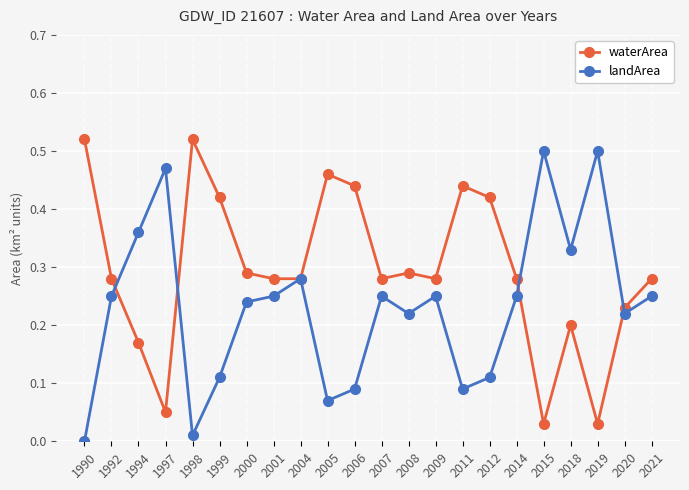

Where is the first local minimum for waterArea?

1997